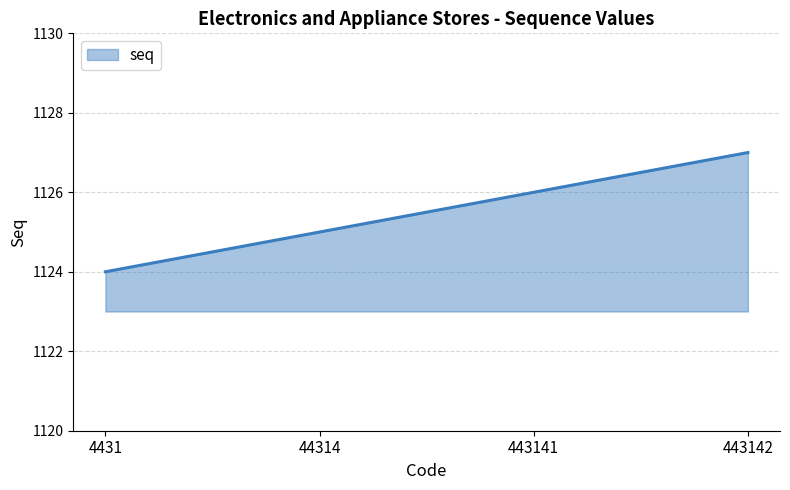

Reading left to right, what are all the values shown in this chart?

4431=1124	44314=1125	443141=1126	443142=1127